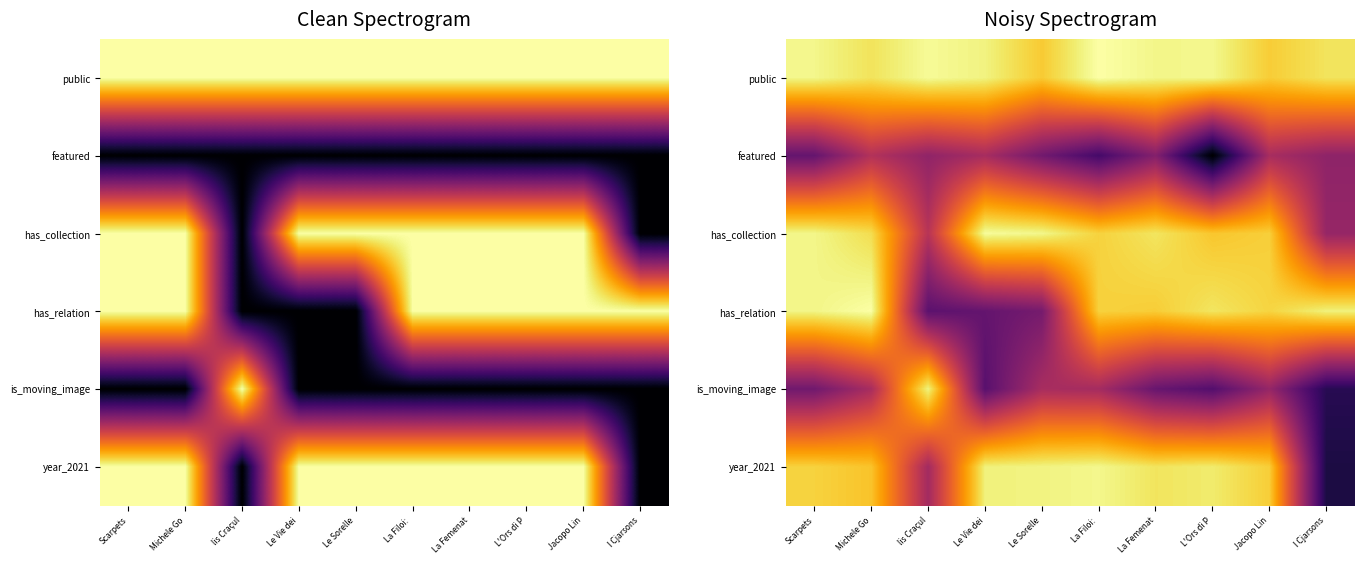

How many featured values are between 0 and 1?

10